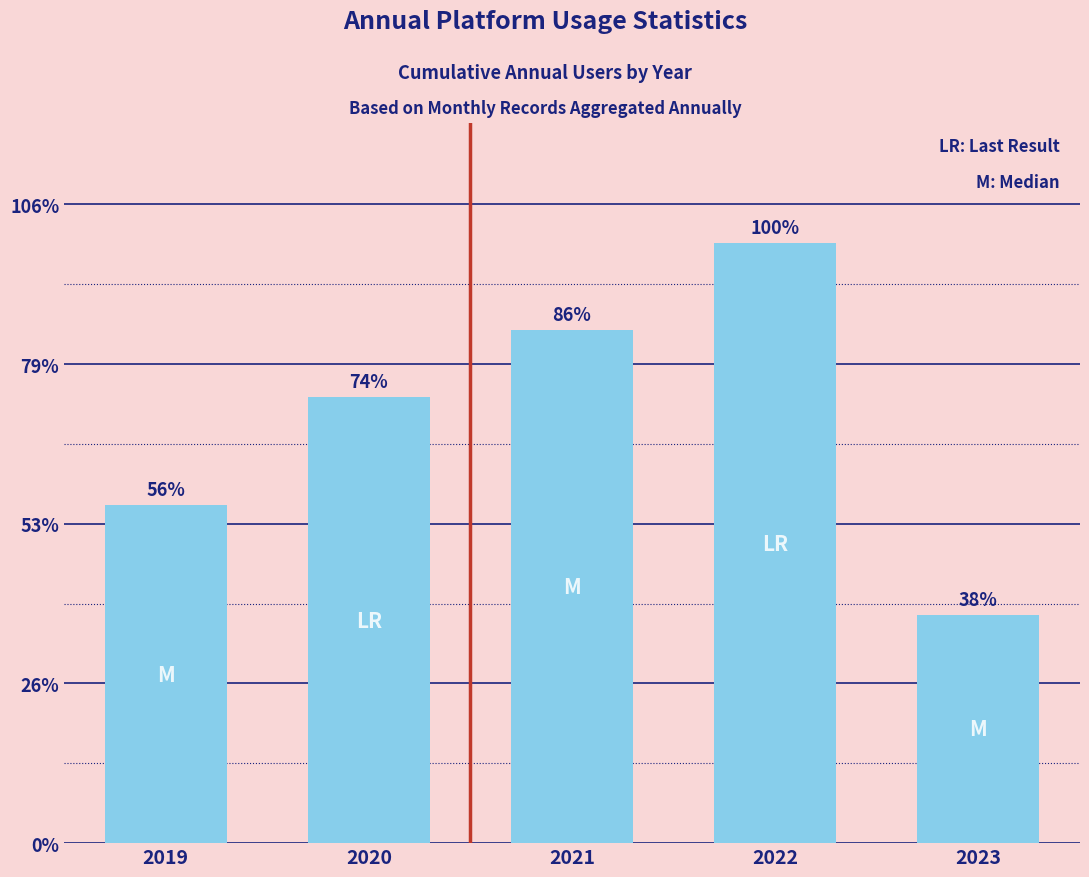

Which category has the lowest value across all series?

2023